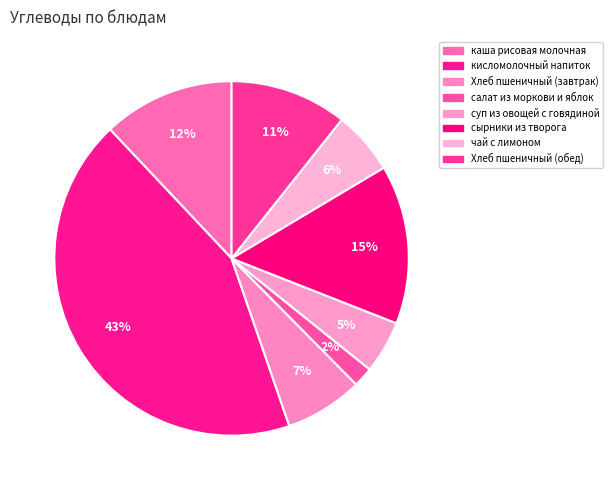

Between каша рисовая молочная and сырники из творога, which is larger?

сырники из творога